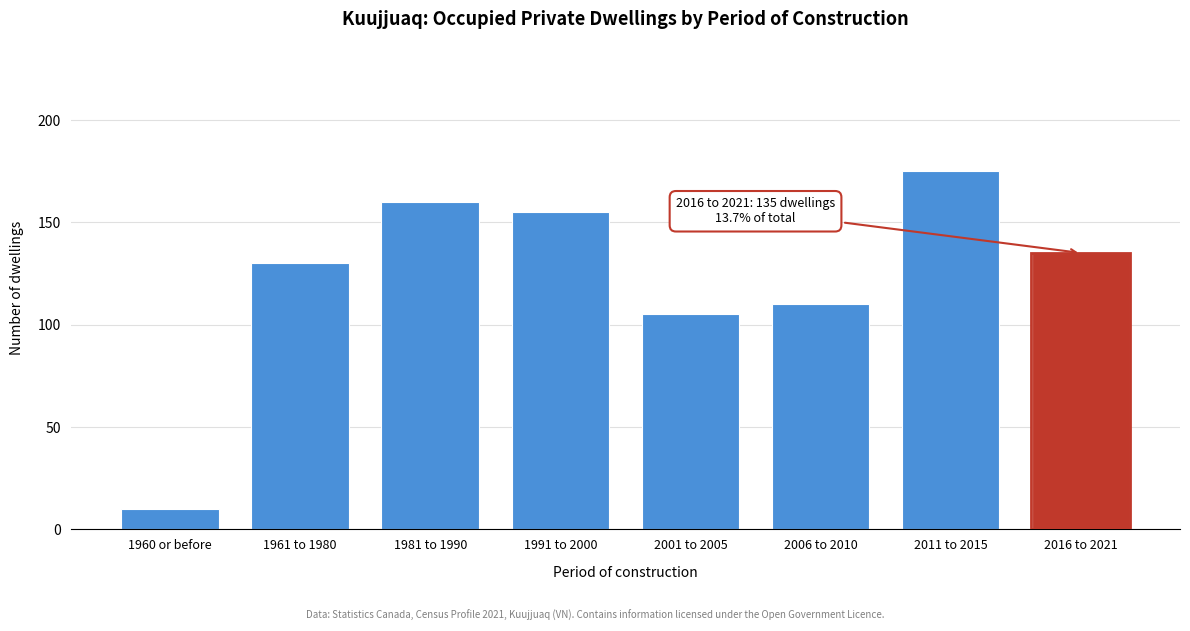

Reading right to left, list all the values displayed in this chart.

135	175	110	105	155	160	130	10